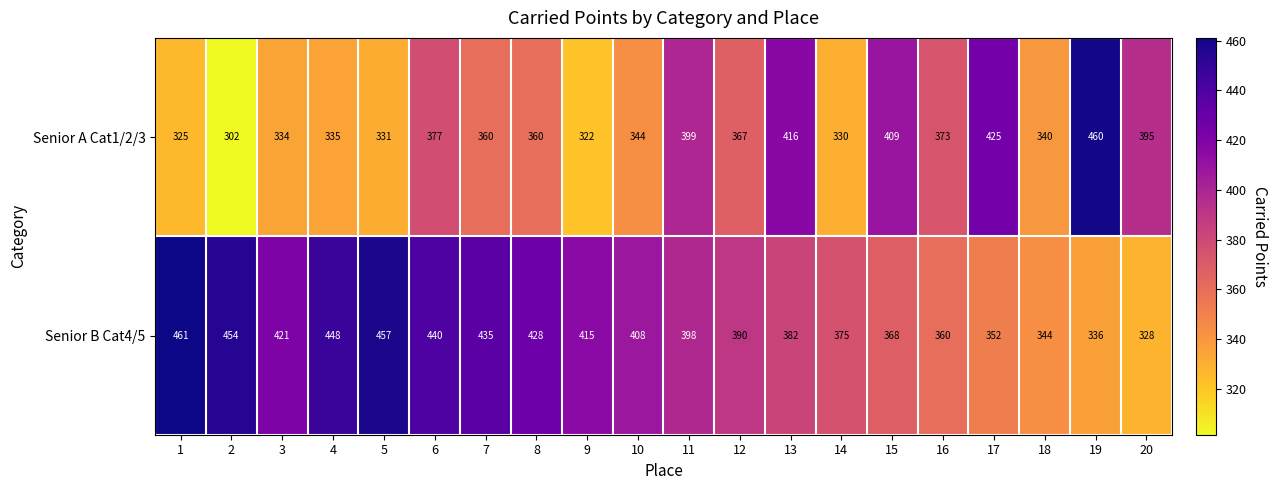

At 16, list the series in order from smallest to largest.

Senior B Cat4/5, Senior A Cat1/2/3